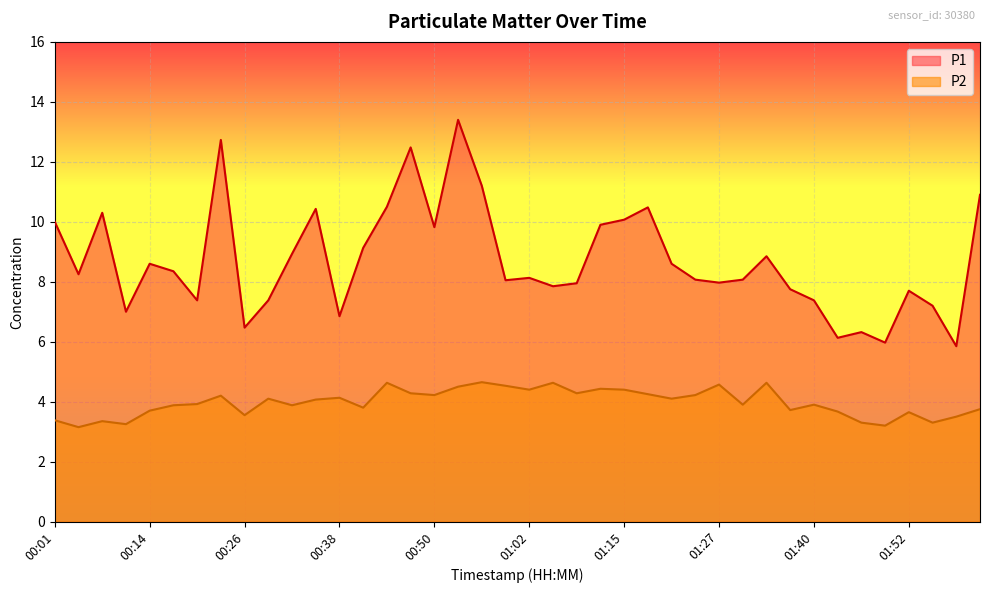

True or false: P1 and P2 intersect in this chart.

False